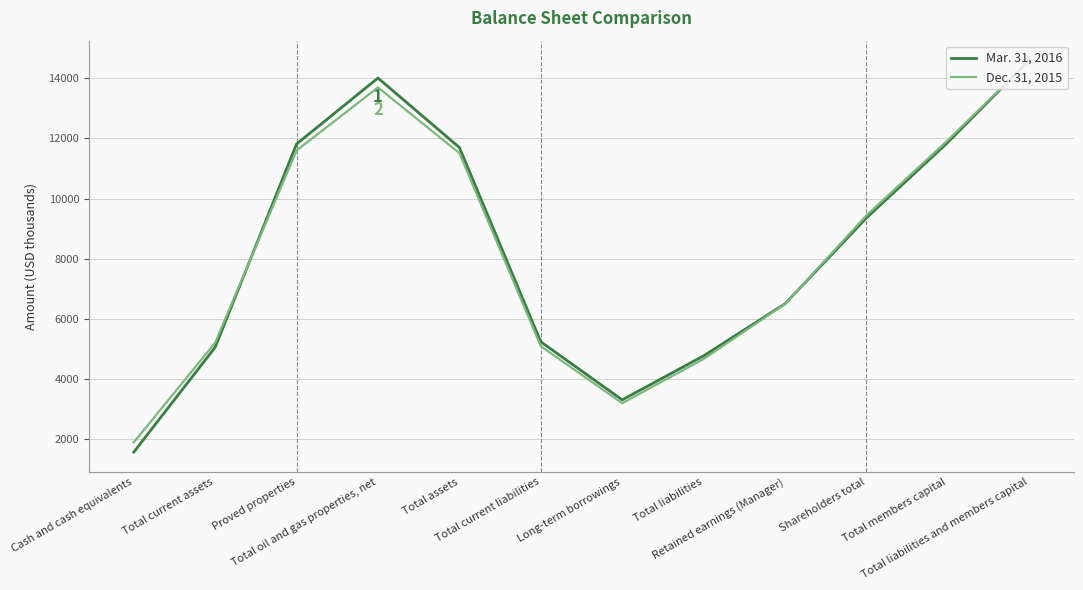

Which series has the widest spread of values?

Mar. 31, 2016